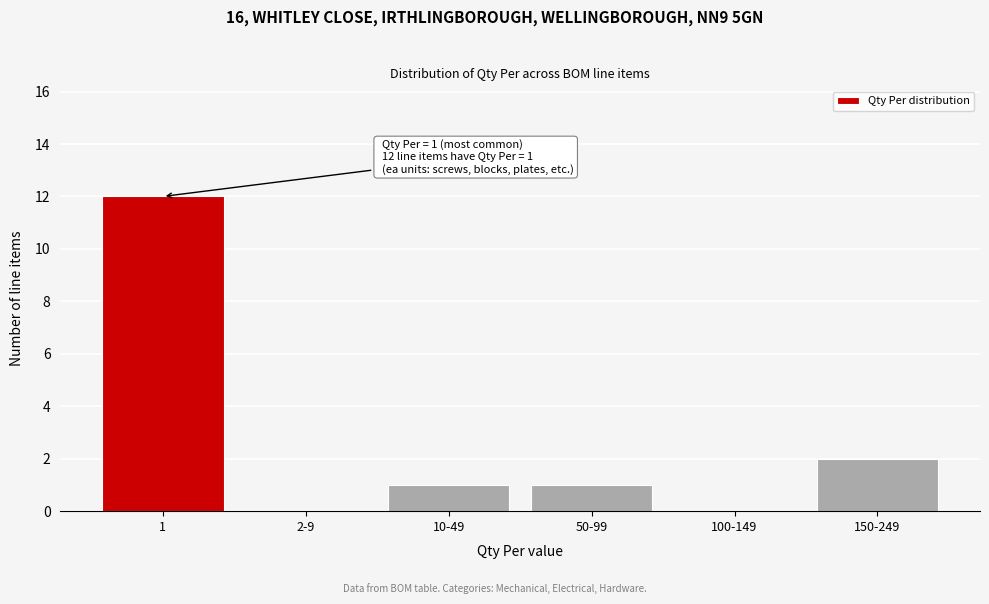

Reading right to left, list all the values displayed in this chart.

150-249=2	100-149=0	50-99=1	10-49=1	2-9=0	1=12